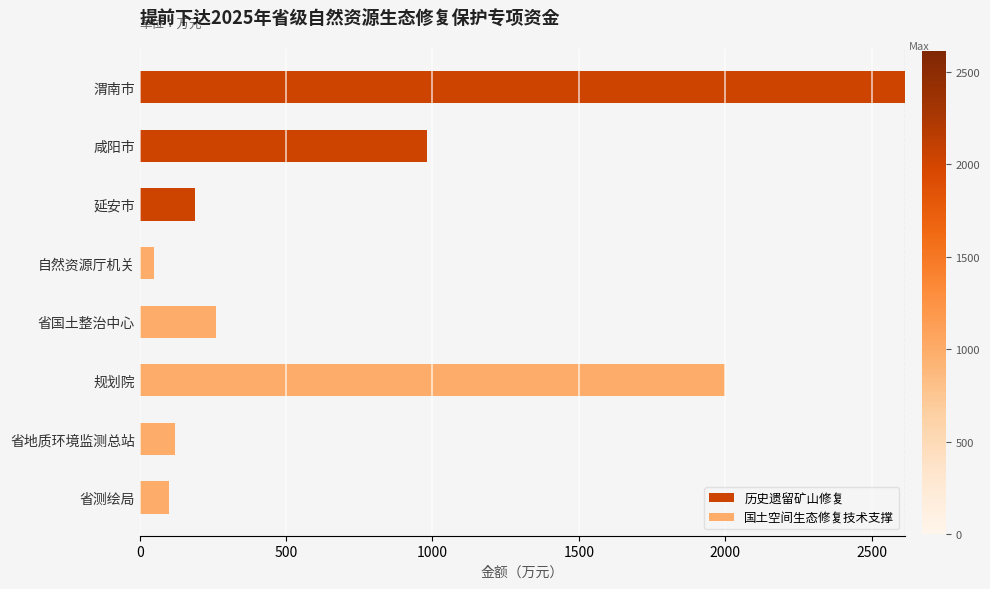

True or false: 历史遗留矿山修复 has a value of 2616 at 渭南市.

True